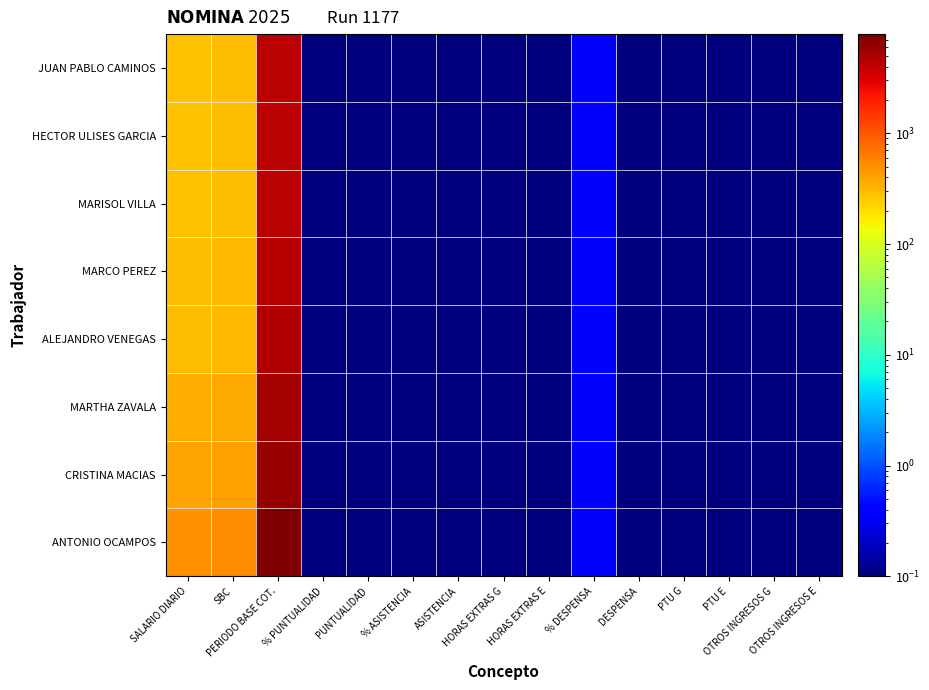

How many data points does each series have?

15